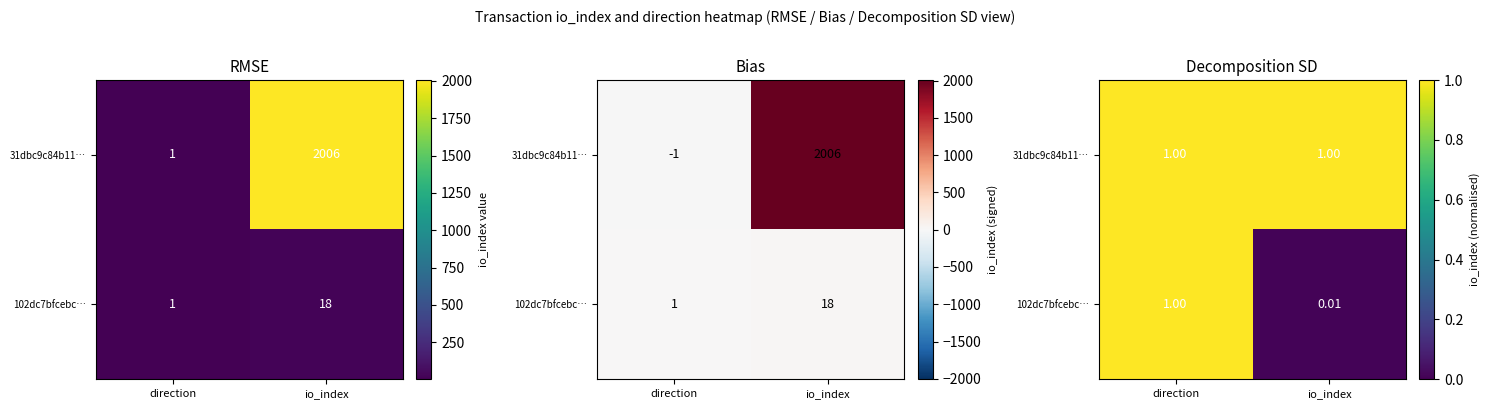

Which label corresponds to the smallest value in the chart?

io_index